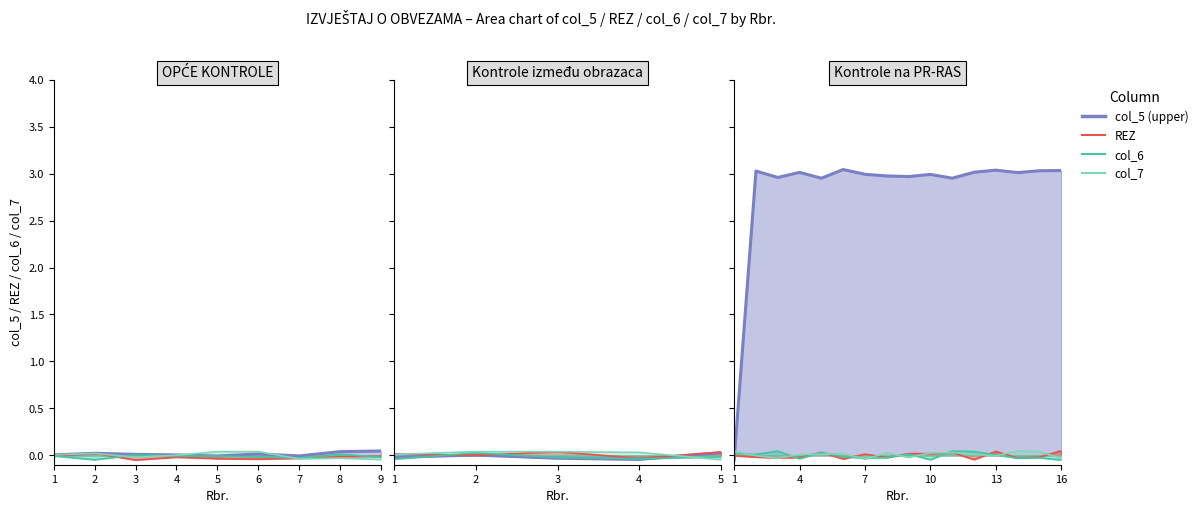

Between 2 and 12, which is larger?

12